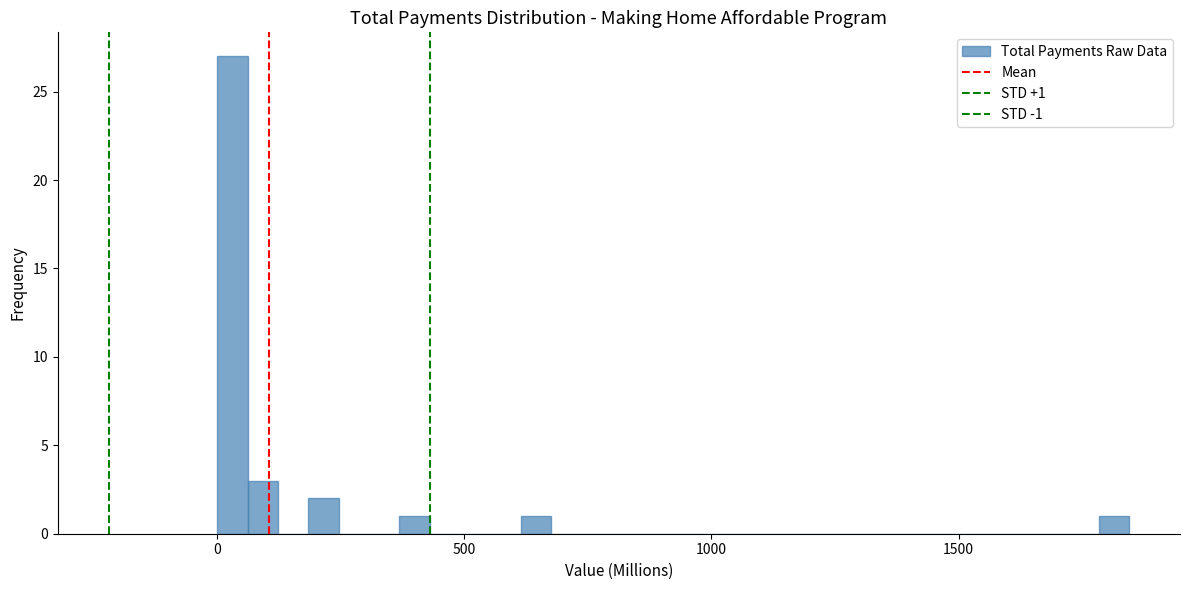

Read against the x-axis, roughly where is the centre of the tallest bar?

50